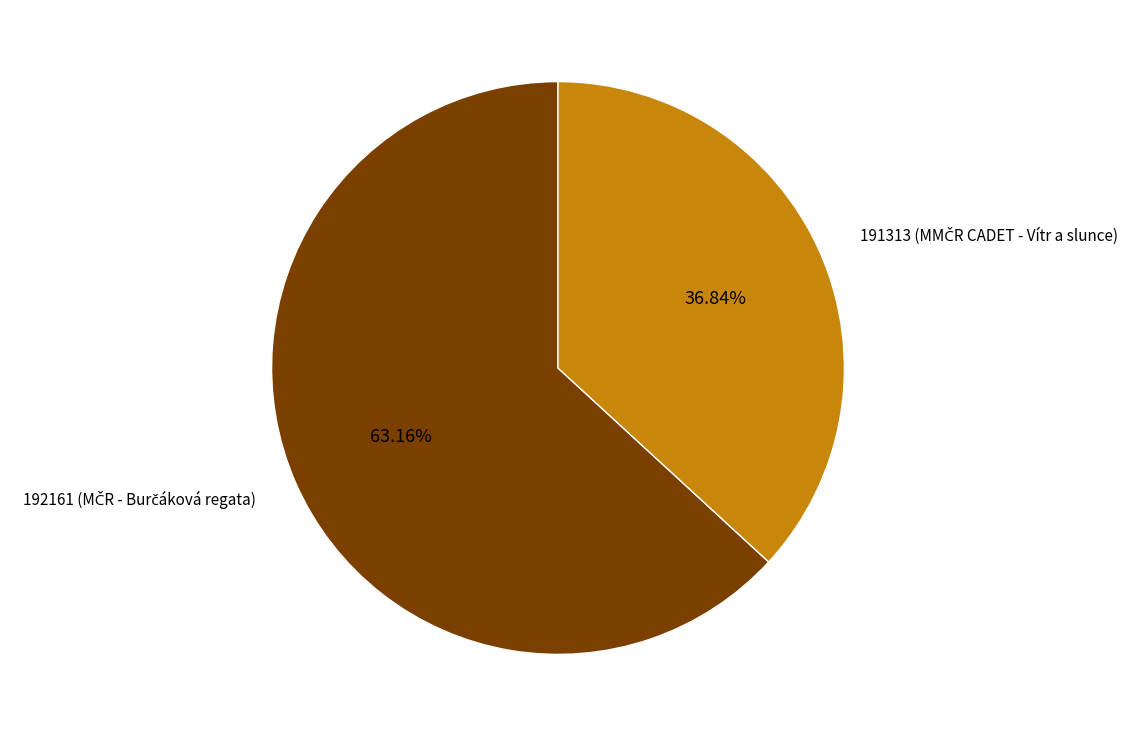

Is there any slice that represents more than half of the pie?

Yes